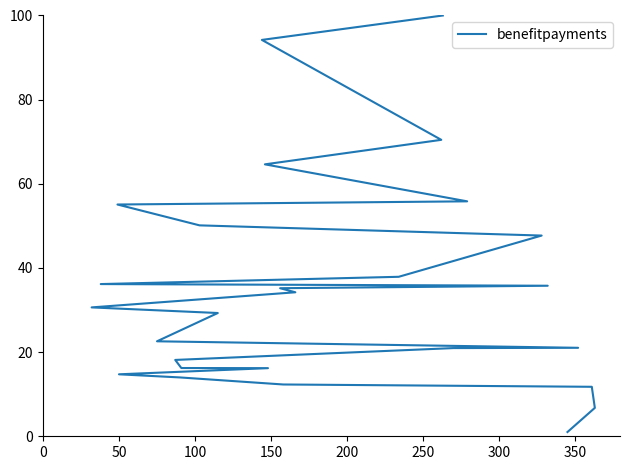

What is the value of the 14th point from the left?

30.6